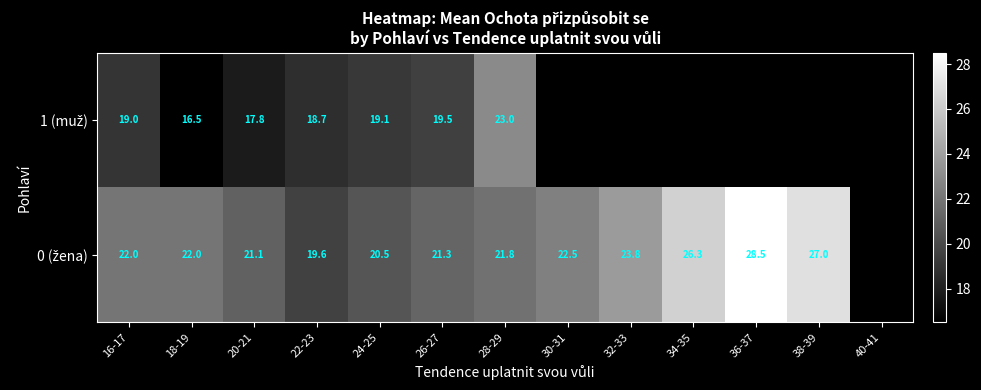

What is the difference between the highest and lowest values at 28-29?

1.2